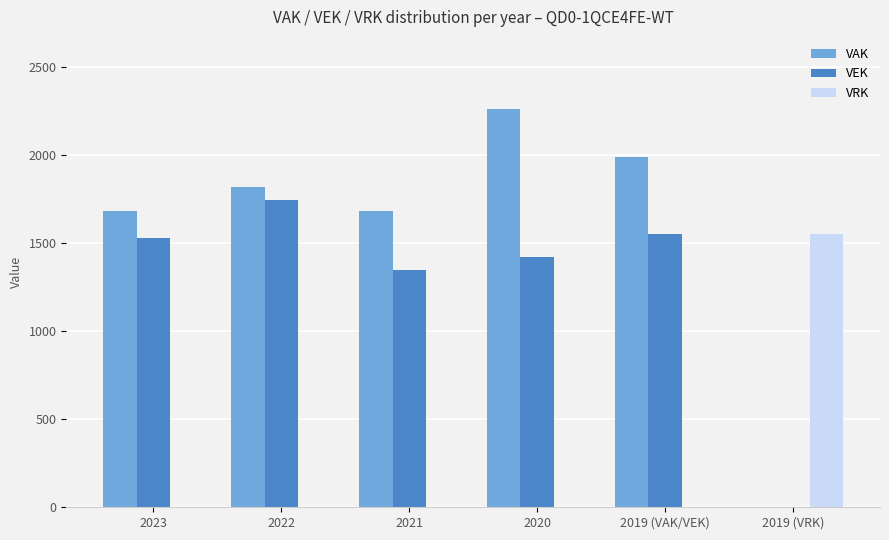

What value does the VEK series have at 2019 (VAK/VEK), to the nearest 100?

1600